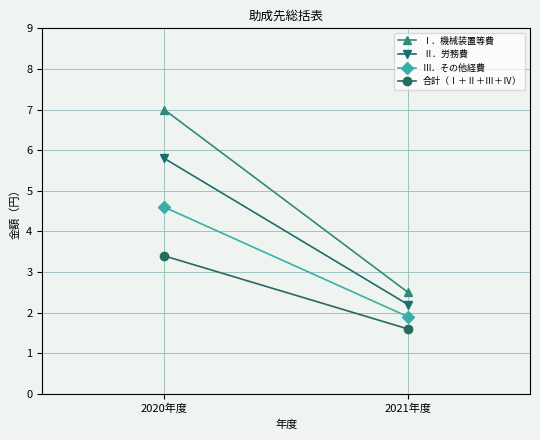

What is the spread (max minus min) of values at 2021年度?

0.9